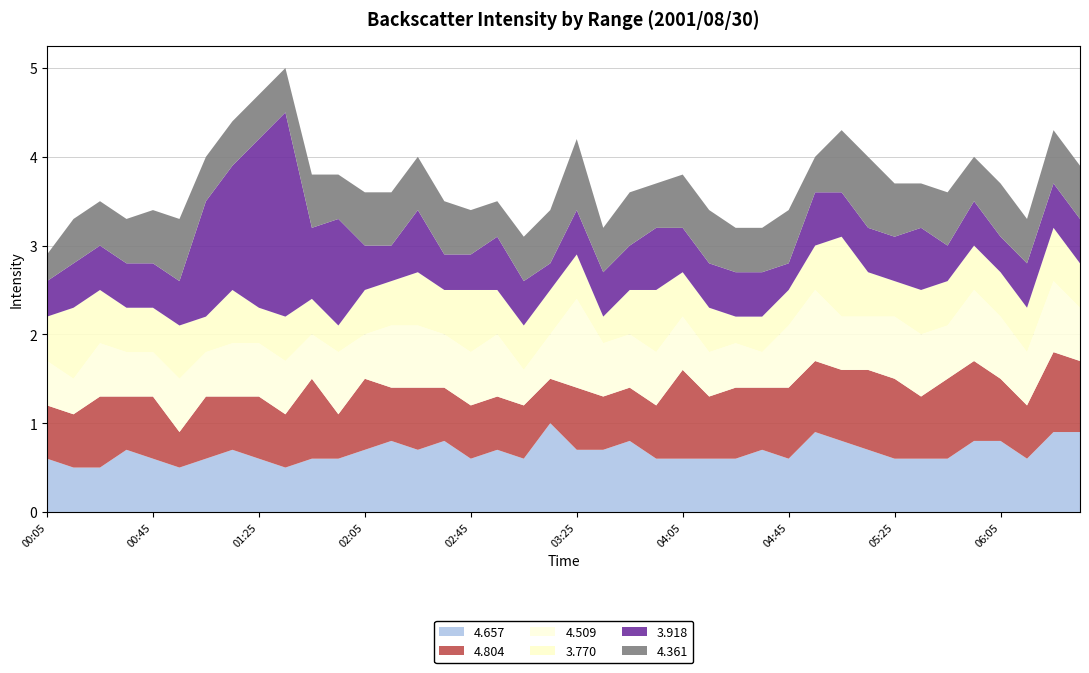

Reading left to right, extract all data points from this chart.

4.657: 0.6	0.5	0.5	0.7	0.6	0.5	0.6	0.7	0.6	0.5	0.6	0.6	0.7	0.8	0.7	0.8	0.6	0.7	0.6	1.0	0.7	0.7	0.8	0.6	0.6	0.6	0.6	0.7	0.6	0.9	0.8	0.7	0.6	0.6	0.6	0.8	0.8	0.6	0.9	0.9
4.804: 0.6	0.6	0.8	0.6	0.7	0.4	0.7	0.6	0.7	0.6	0.9	0.5	0.8	0.6	0.7	0.6	0.6	0.6	0.6	0.5	0.7	0.6	0.6	0.6	1.0	0.7	0.8	0.7	0.8	0.8	0.8	0.9	0.9	0.7	0.9	0.9	0.7	0.6	0.9	0.8
4.509: 0.5	0.4	0.6	0.5	0.5	0.6	0.5	0.6	0.6	0.6	0.5	0.7	0.5	0.7	0.7	0.6	0.6	0.7	0.4	0.5	1.0	0.6	0.6	0.6	0.6	0.5	0.5	0.4	0.7	0.8	0.6	0.6	0.7	0.7	0.6	0.8	0.7	0.6	0.8	0.6
3.770: 0.5	0.8	0.6	0.5	0.5	0.6	0.4	0.6	0.4	0.5	0.4	0.3	0.5	0.5	0.6	0.5	0.7	0.5	0.5	0.5	0.5	0.3	0.5	0.7	0.5	0.5	0.3	0.4	0.4	0.5	0.9	0.5	0.4	0.5	0.5	0.5	0.5	0.5	0.6	0.5
3.918: 0.4	0.5	0.5	0.5	0.5	0.5	1.3	1.4	1.9	2.3	0.8	1.2	0.5	0.4	0.7	0.4	0.4	0.6	0.5	0.3	0.5	0.5	0.5	0.7	0.5	0.5	0.5	0.5	0.3	0.6	0.5	0.5	0.5	0.7	0.4	0.5	0.4	0.5	0.5	0.5
4.361: 0.3	0.5	0.5	0.5	0.6	0.7	0.5	0.5	0.5	0.5	0.6	0.5	0.6	0.6	0.6	0.6	0.5	0.4	0.5	0.6	0.8	0.5	0.6	0.5	0.6	0.6	0.5	0.5	0.6	0.4	0.7	0.8	0.6	0.5	0.6	0.5	0.6	0.5	0.6	0.6